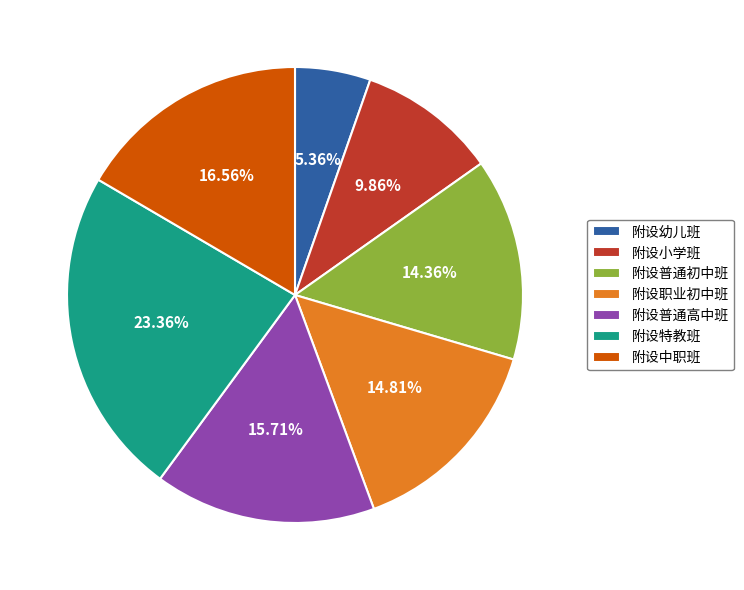

To the nearest percent, what is the combined percentage of 附设特教班 and 附设幼儿班?

29%